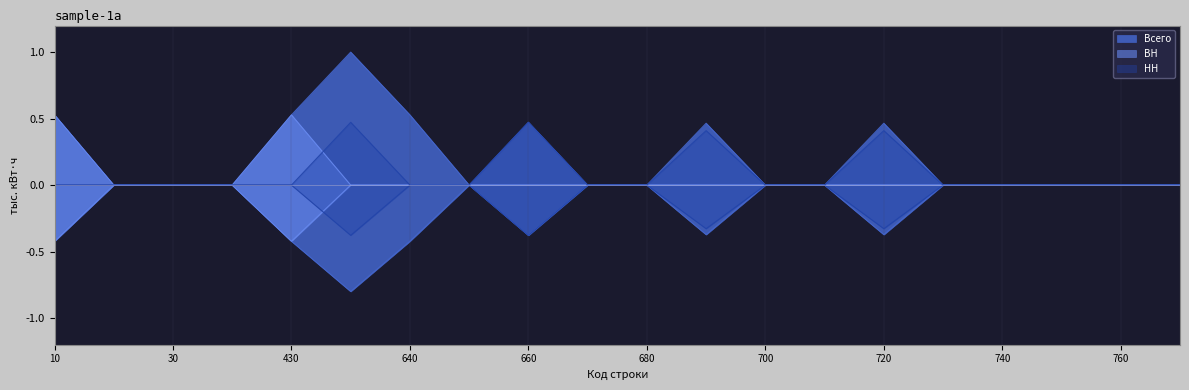

How many data points in ВН are less than 0?

2